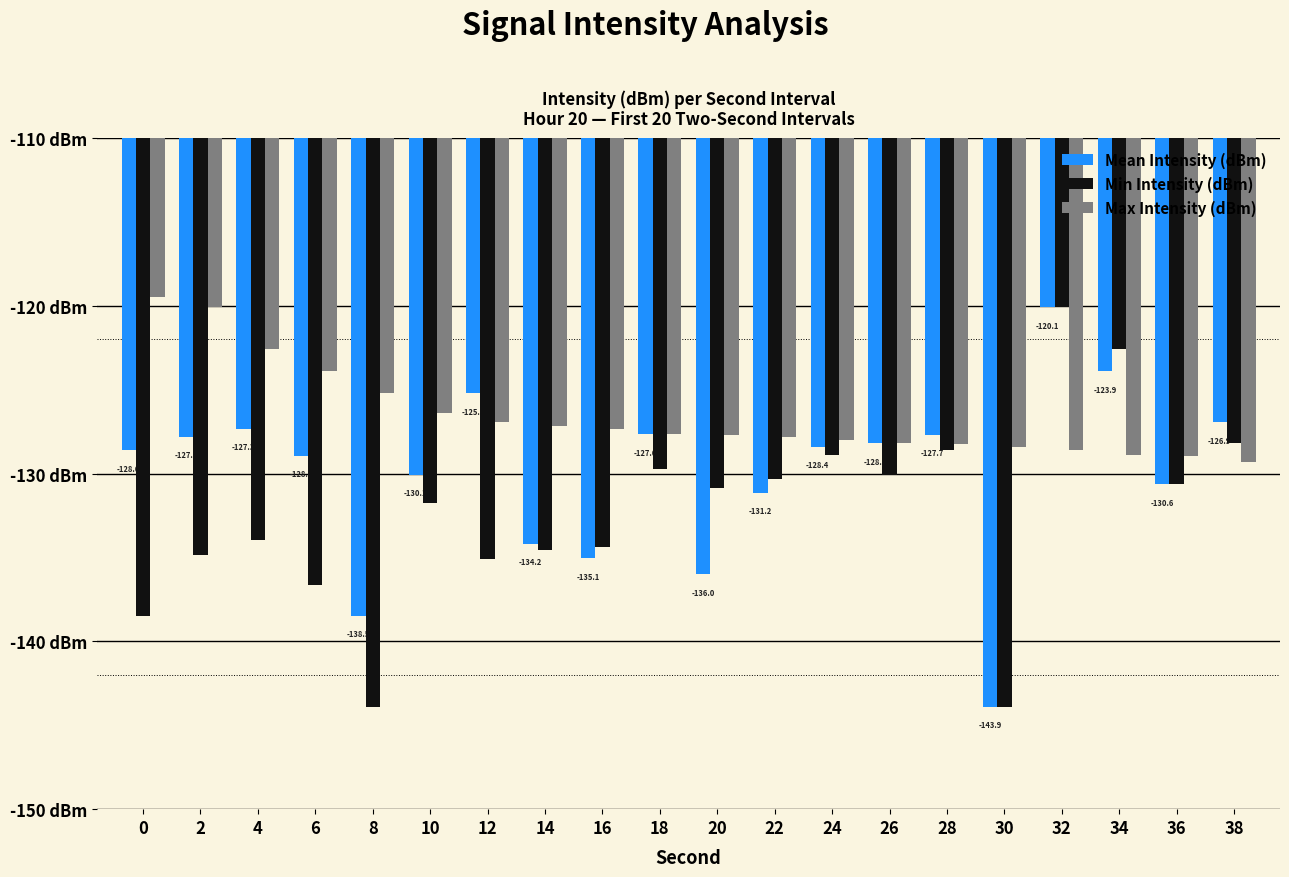

Does the chart contain any negative values?

Yes